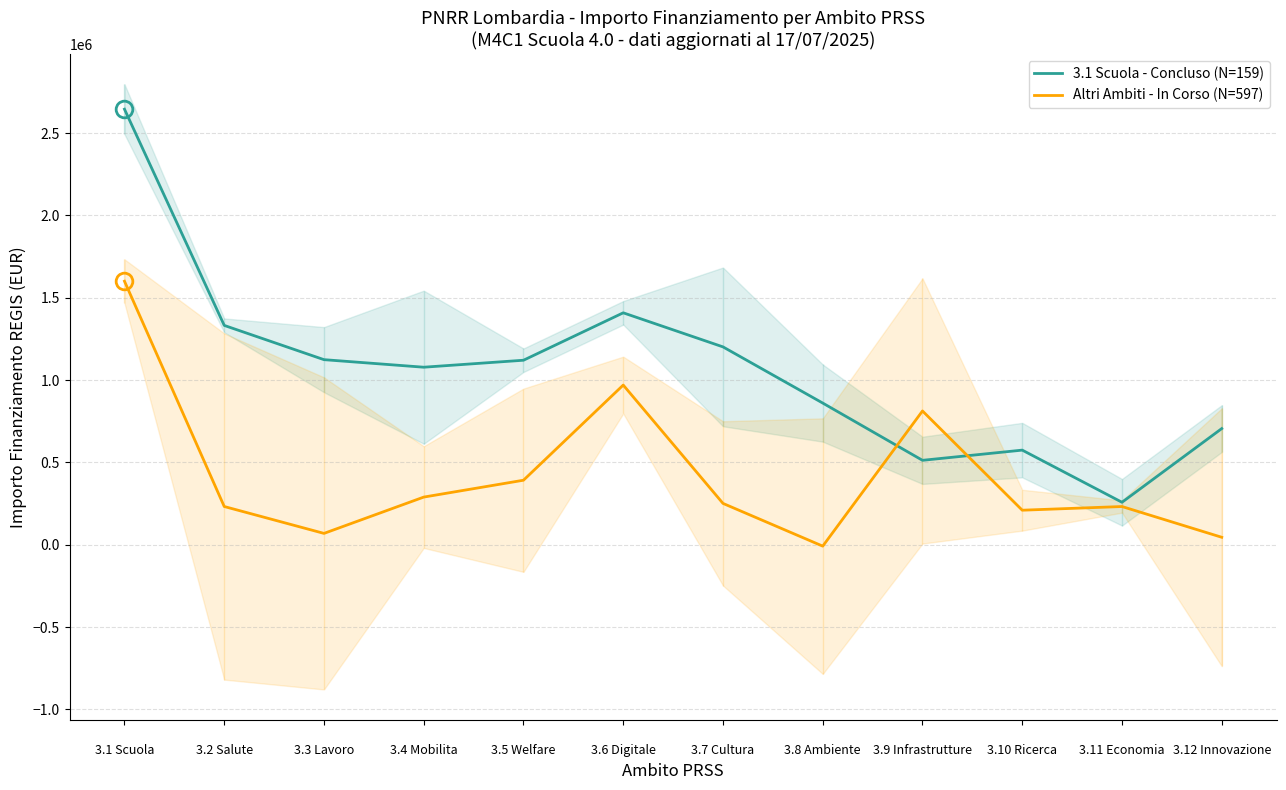

Where does the 3.1 Scuola - Concluso (N=159) series first go above 1120345?


3.1 Scuola